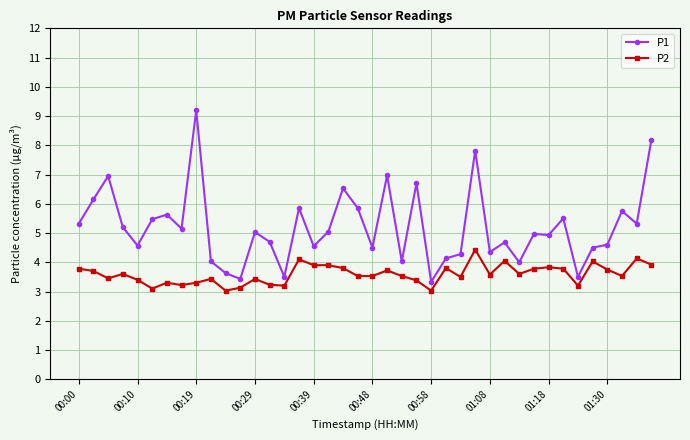

True or false: P1 has more than 2 interior local peaks.

True